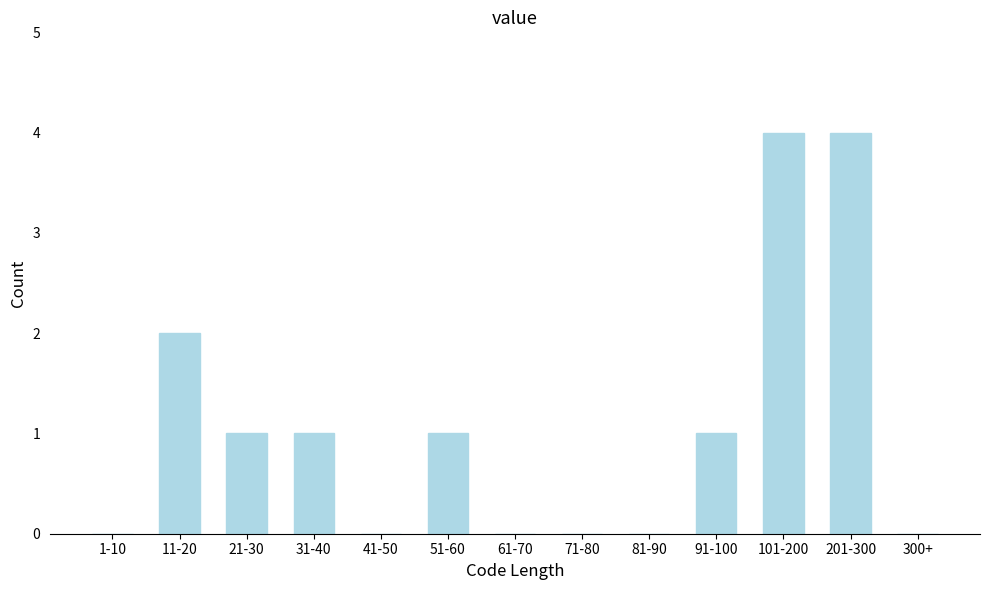

Reading left to right, extract all data points from this chart.

1-10=0	11-20=2	21-30=1	31-40=1	41-50=0	51-60=1	61-70=0	71-80=0	81-90=0	91-100=1	101-200=4	201-300=4	300+=0